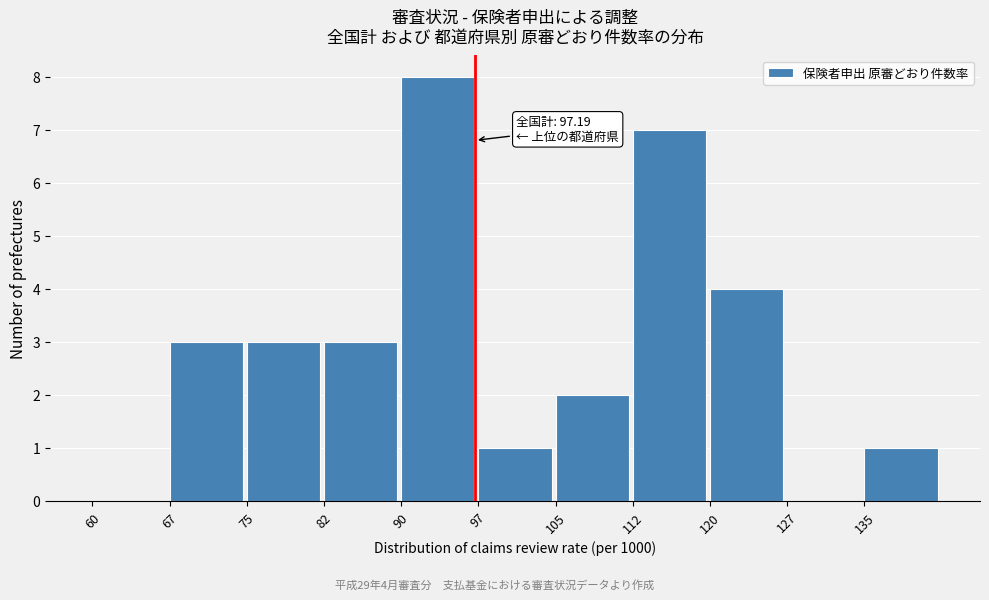

Which range on the x-axis has the tallest bar?

90.0 to 97.5